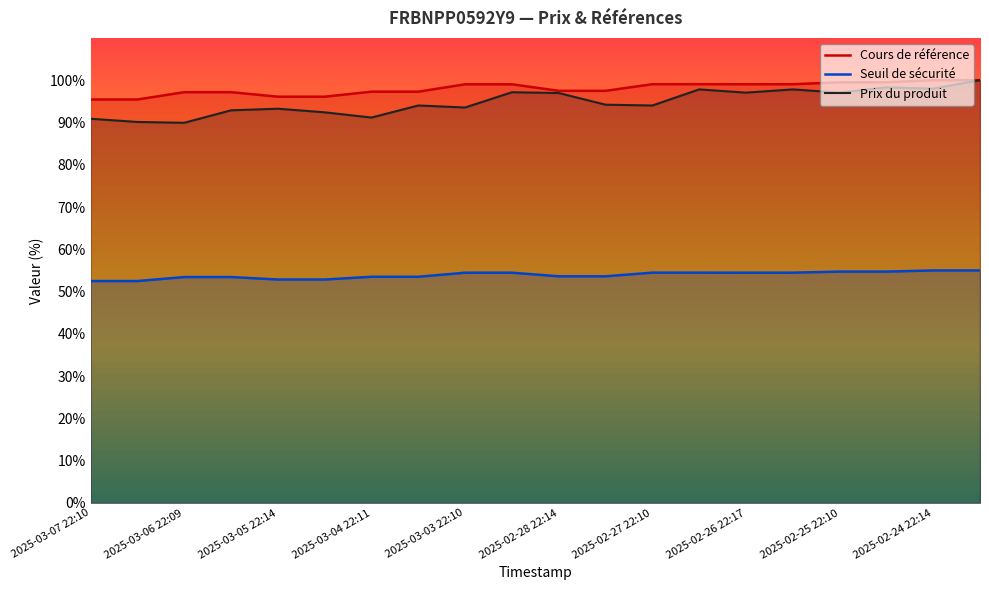

Rank the series at 2025-02-25 22:10 from lowest to highest value.

Seuil de sécurité, Prix du produit, Cours de référence